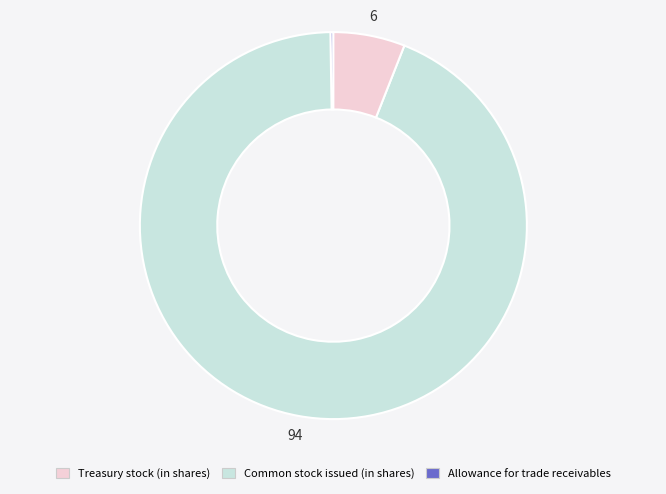

Does any single category account for the majority?

Yes